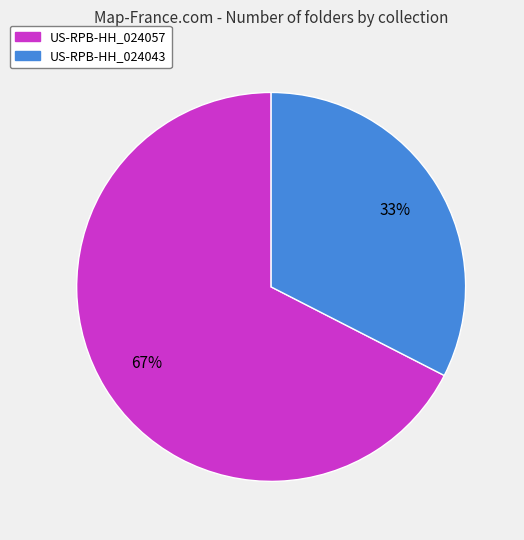

Is there any slice that represents more than half of the pie?

Yes